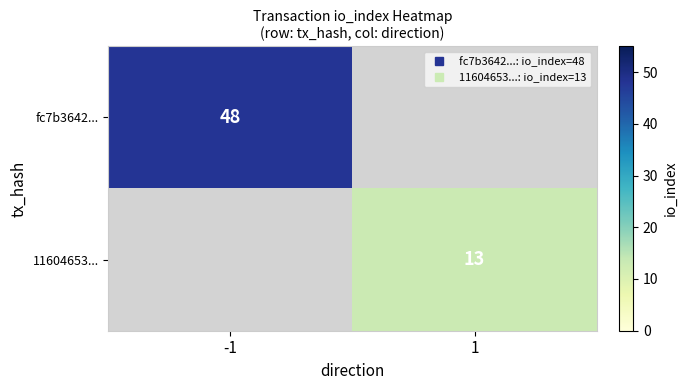

Is it true that fc7b3642... equals 48.0 at -1?

True